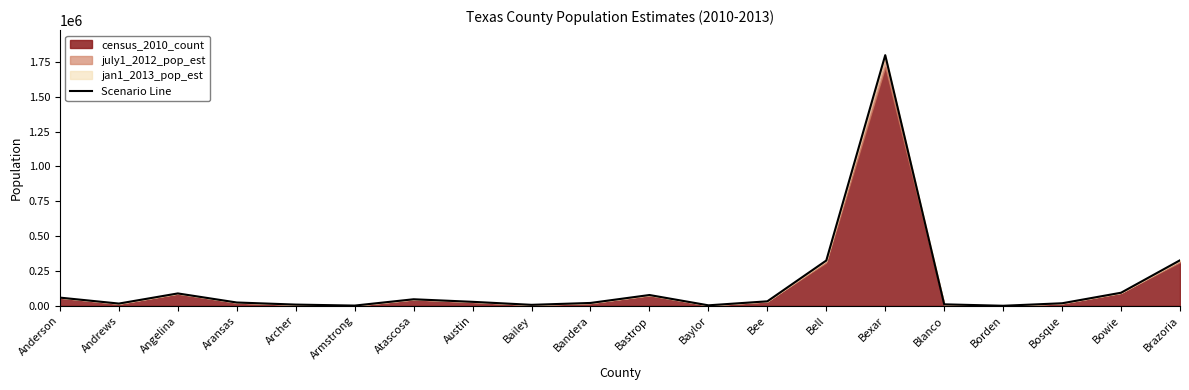

Reading right to left, extract all data points from this chart.

327063	94136	18553	650	10870	1798959	325342	32514	3774	77762	20778	7312	28924	47260	1944	9041	24066	89149	16402	59080